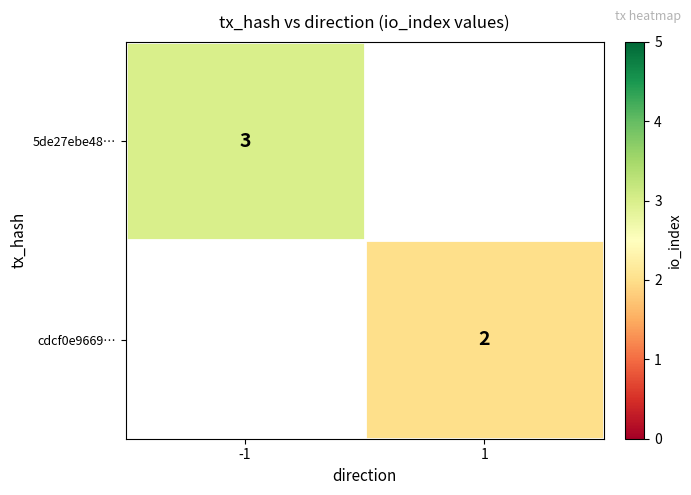

The value of 5de27ebe48… at -1 is 4. True or false?

False